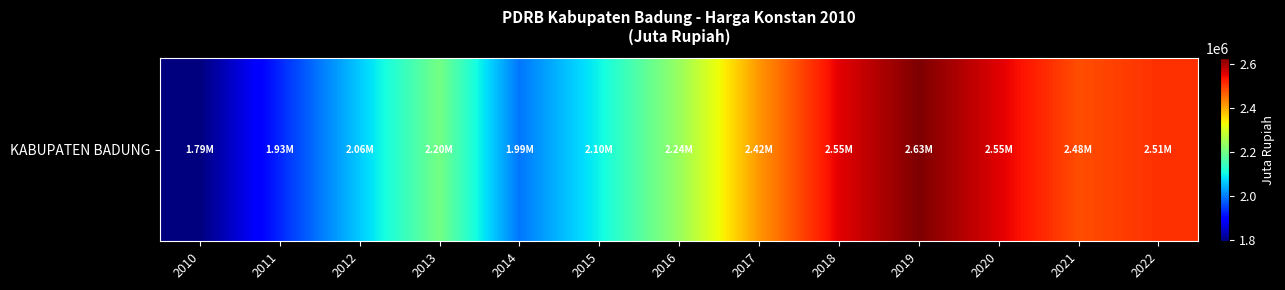

How many data points does each series have?

13